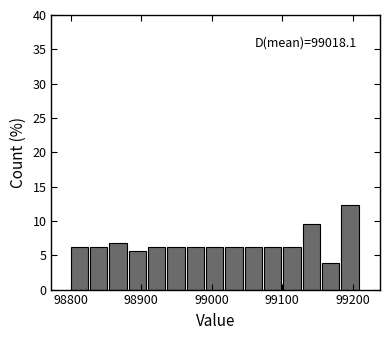

Read against the x-axis, roughly where is the centre of the tallest bar?

99200